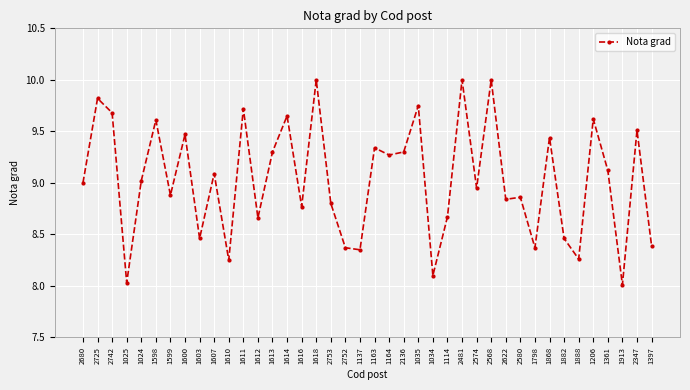

Where is the first local minimum?

1025